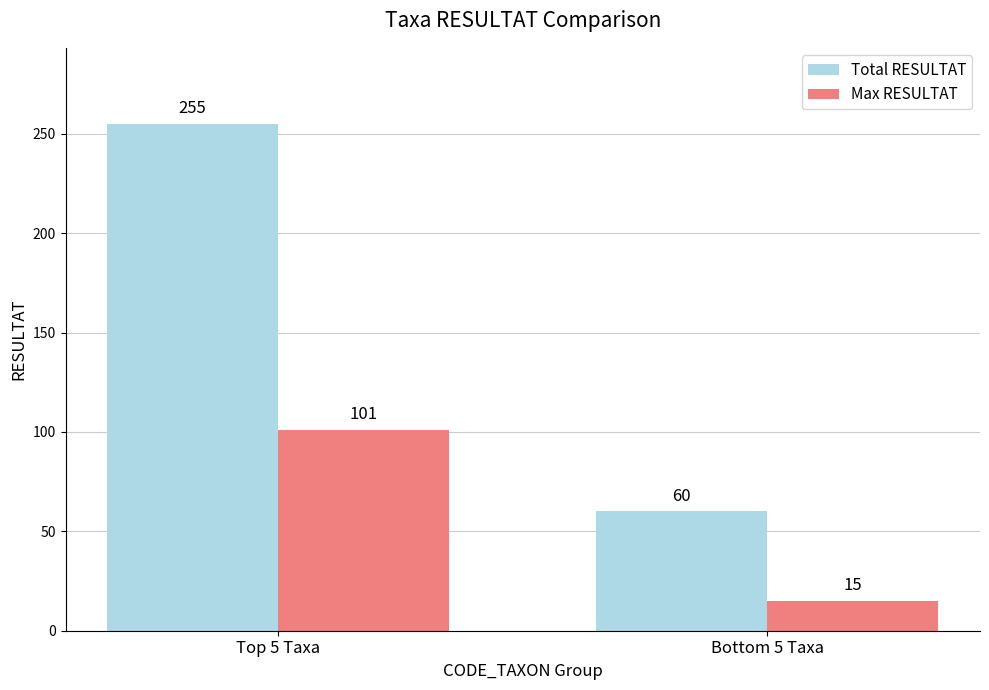

Between Top 5 Taxa and Bottom 5 Taxa, which series saw the biggest shift?

Total RESULTAT